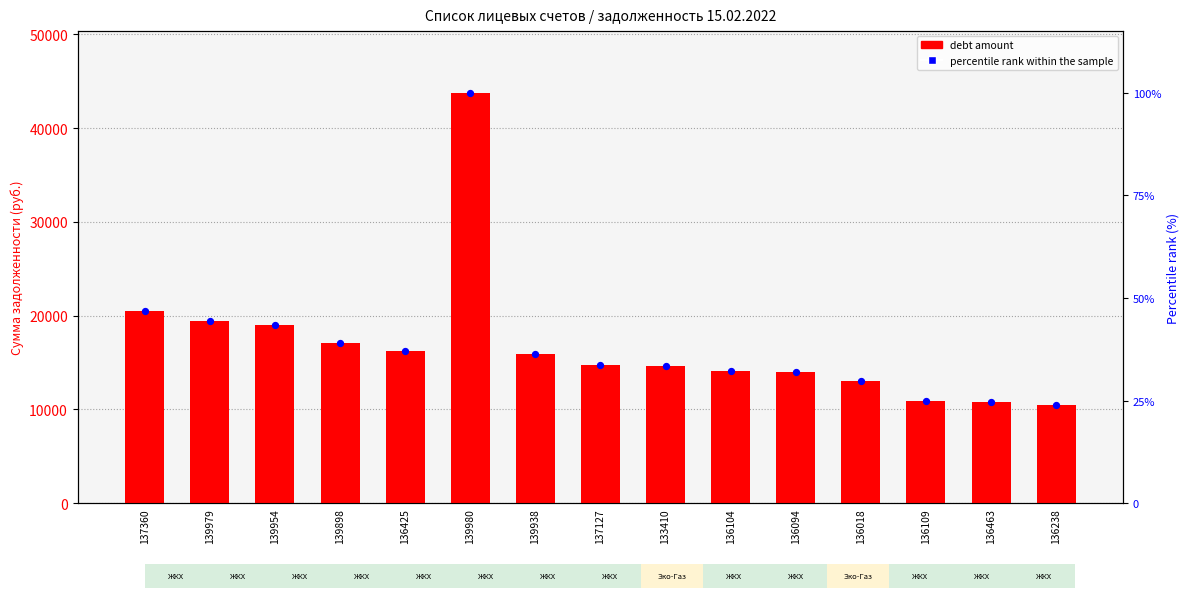

At which category is the sum across all series the highest?

139980